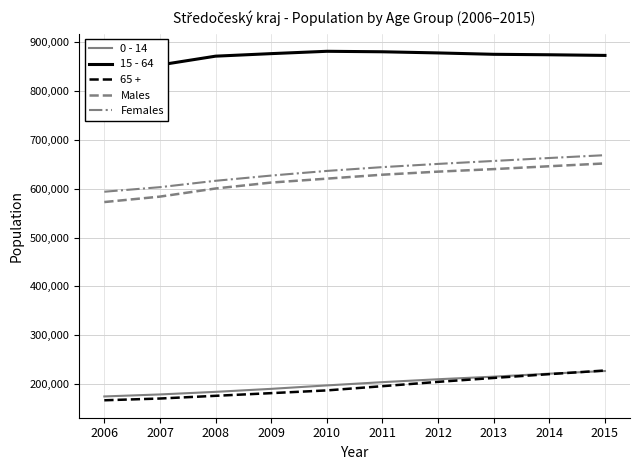

What is the value of the Males point at the 3rd from the left?

600496